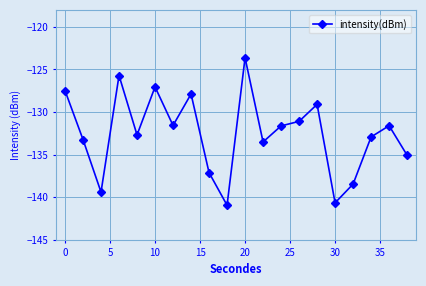

How many interior local valleys (lower than both neighbors) does the data have?

6